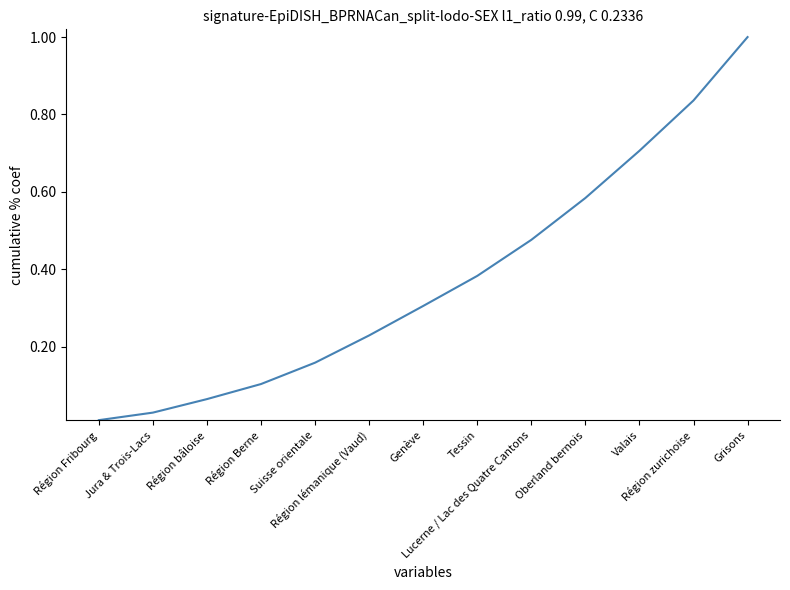

Rank the categories by value from lowest to highest.

Région Fribourg, Jura & Trois-Lacs, Région bâloise, Région Berne, Suisse orientale, Région lémanique (Vaud), Genève, Tessin, Lucerne / Lac des Quatre Cantons, Oberland bernois, Valais, Région zurichoise, Grisons